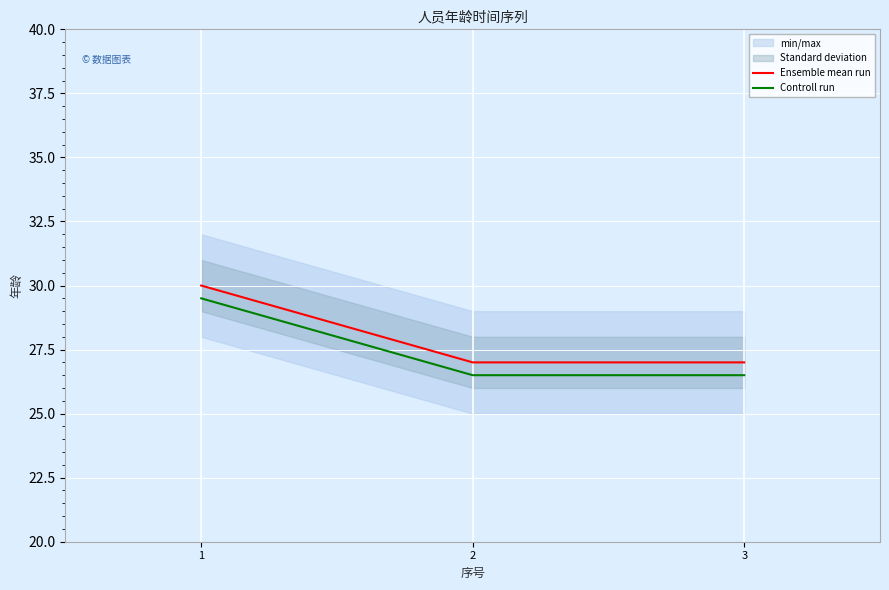

Rank the series at 2 from lowest to highest value.

Controll run, Ensemble mean run